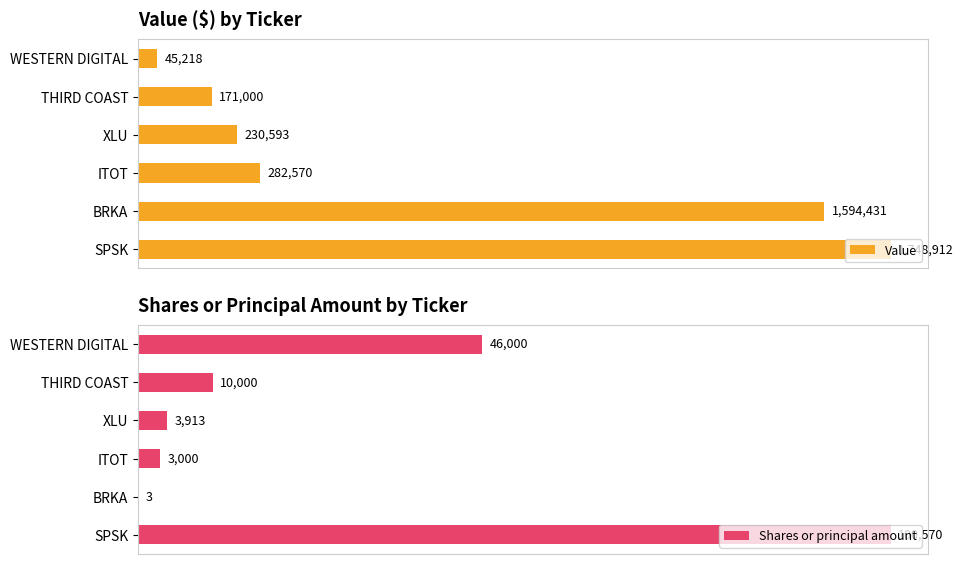

Rank the series by their maximum value, from highest to lowest.

Value, Shares or principal amount